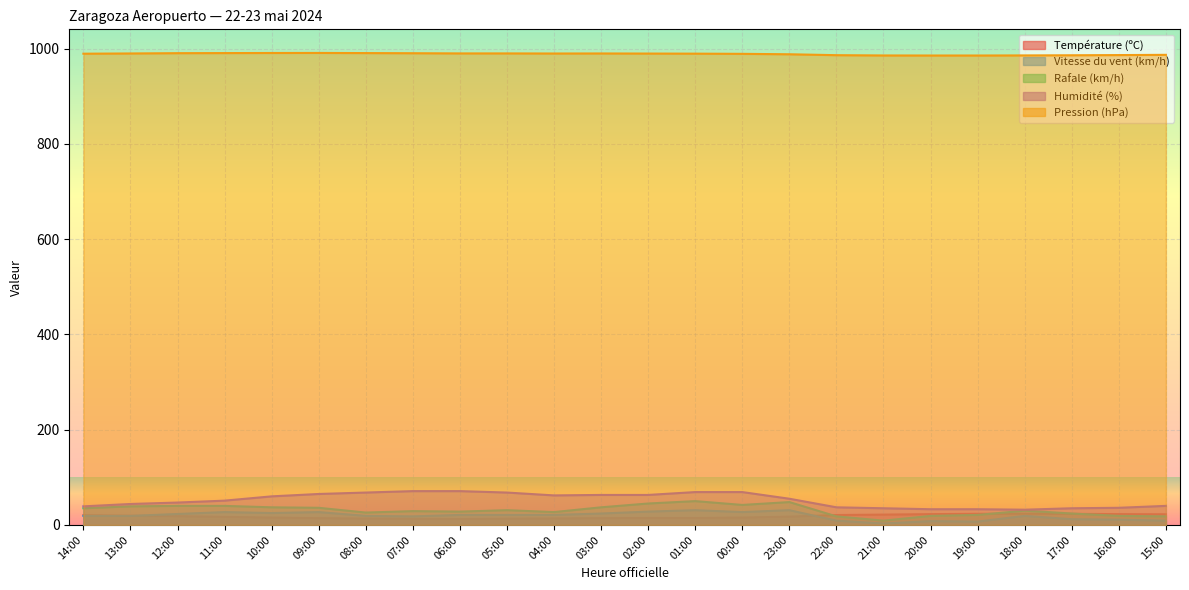

Is the value of Vitesse du vent (km/h) at 15:00 greater than the value of Température (ºC) at 22:00?

No